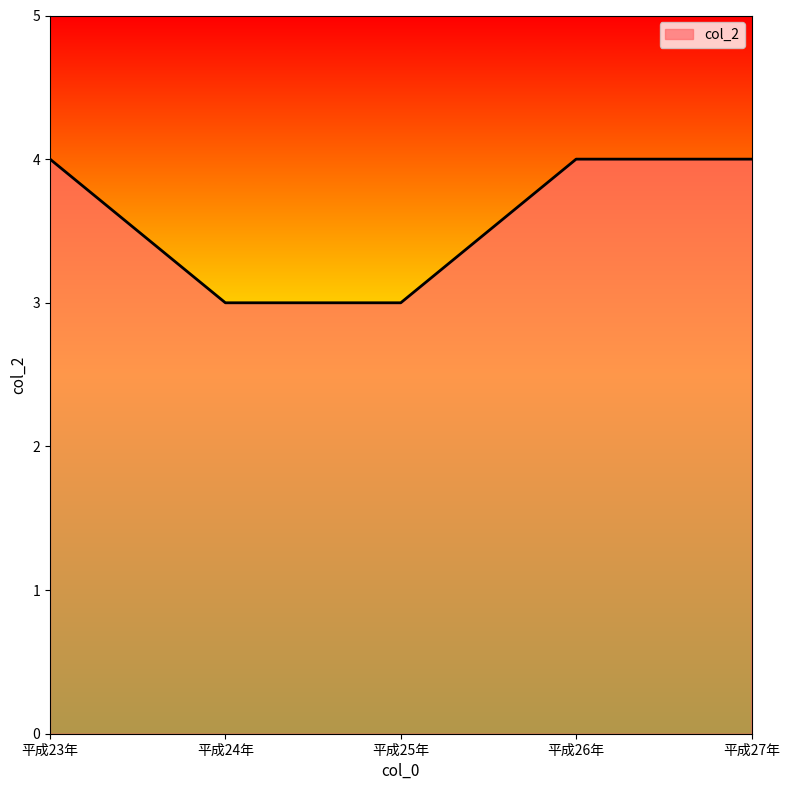

Is it true that the value at 平成23年 is 4?

True